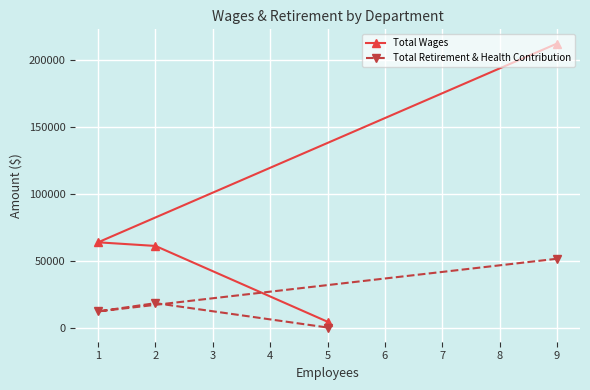

True or false: Total Retirement & Health Contribution and Total Wages intersect in this chart.

False